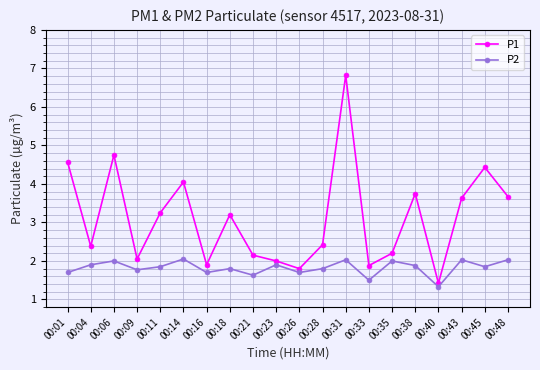

True or false: P1 and P2 cross at least once.

False